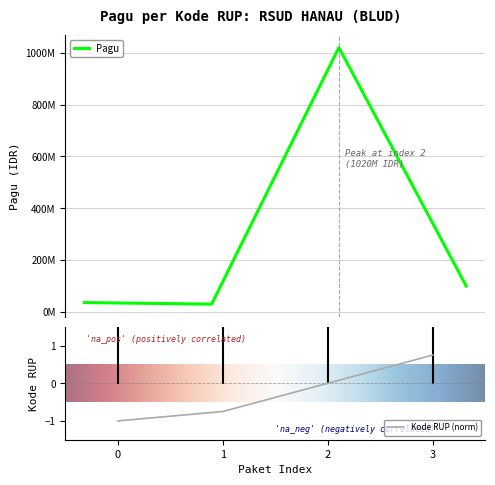

True or false: Kode RUP (norm) has more than 1 points higher than both neighbors.

False